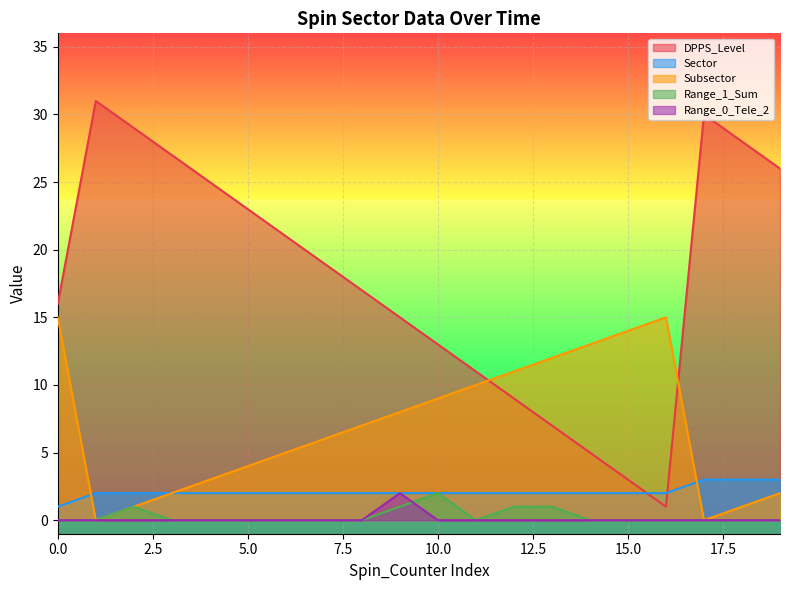

True or false: DPPS_Level has more than 1 interior local peaks.

True